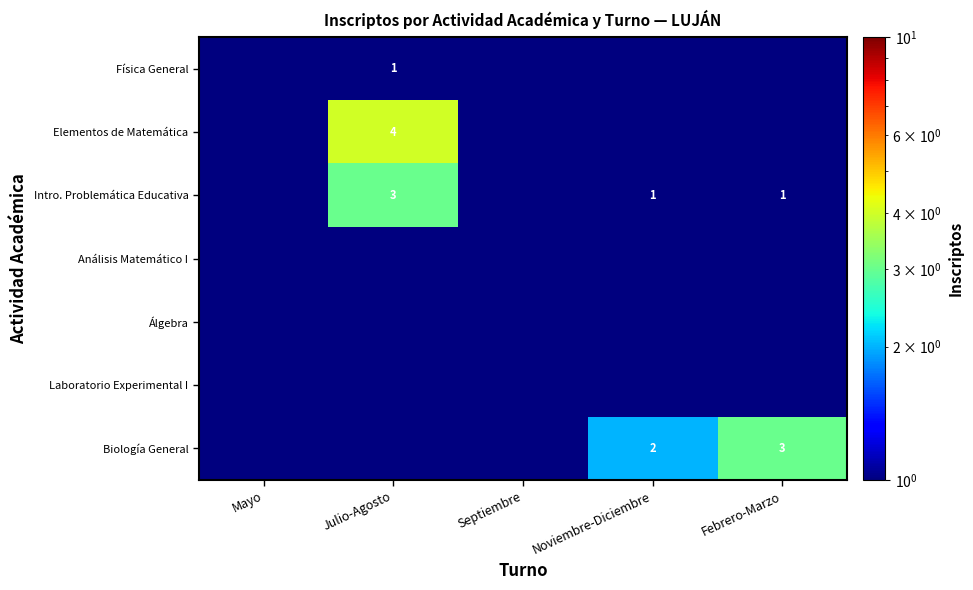

At which category is the sum across all series the highest?

Julio-Agosto